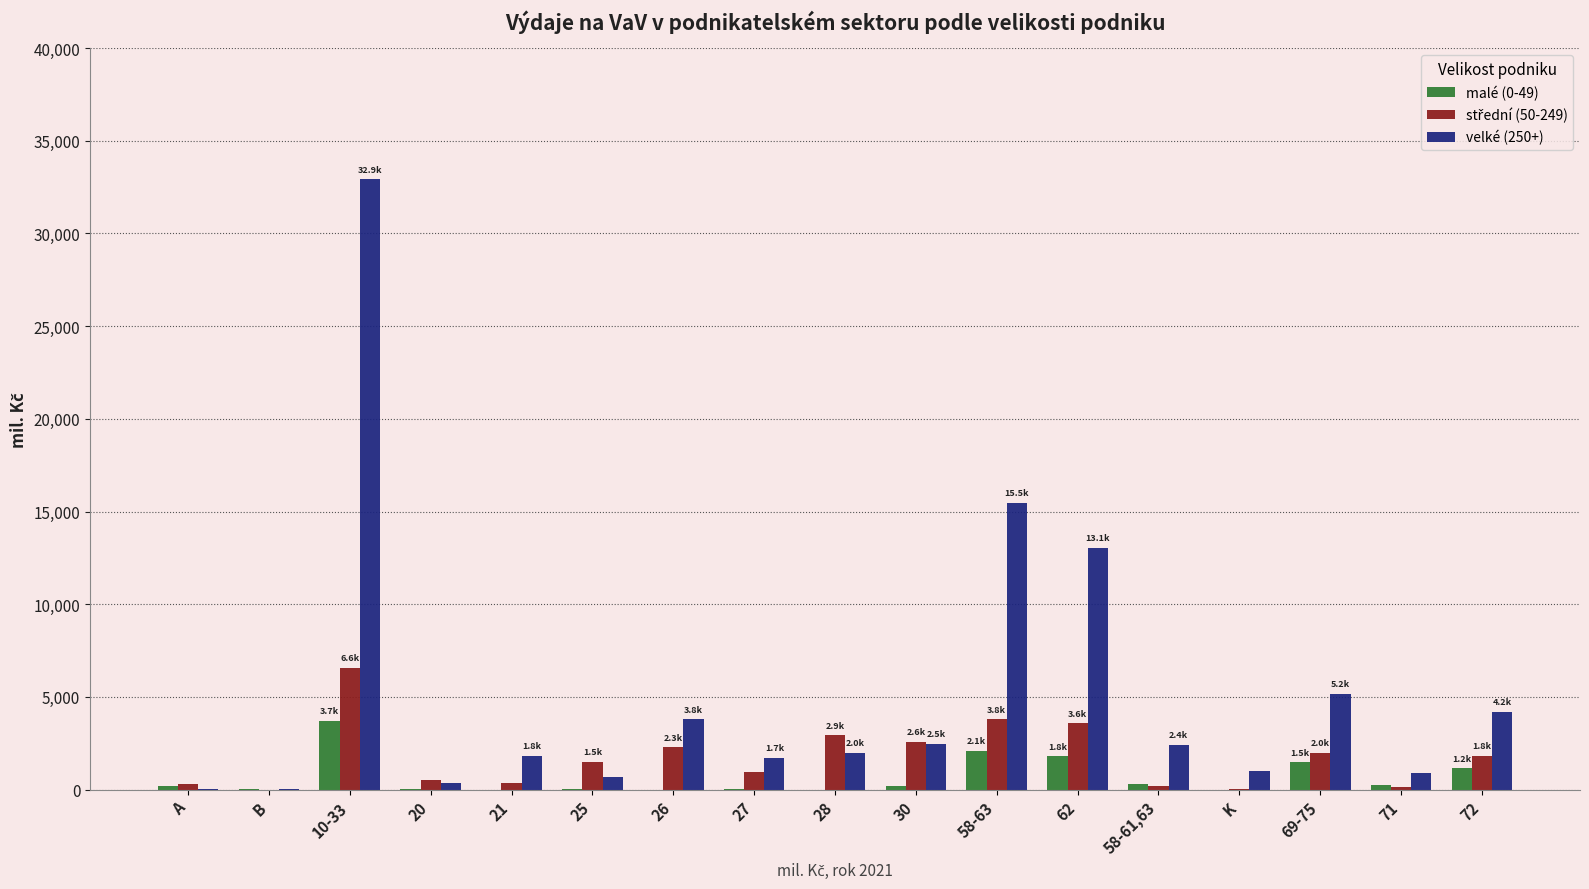

Which series has the largest total across all categories?

velké (250+)